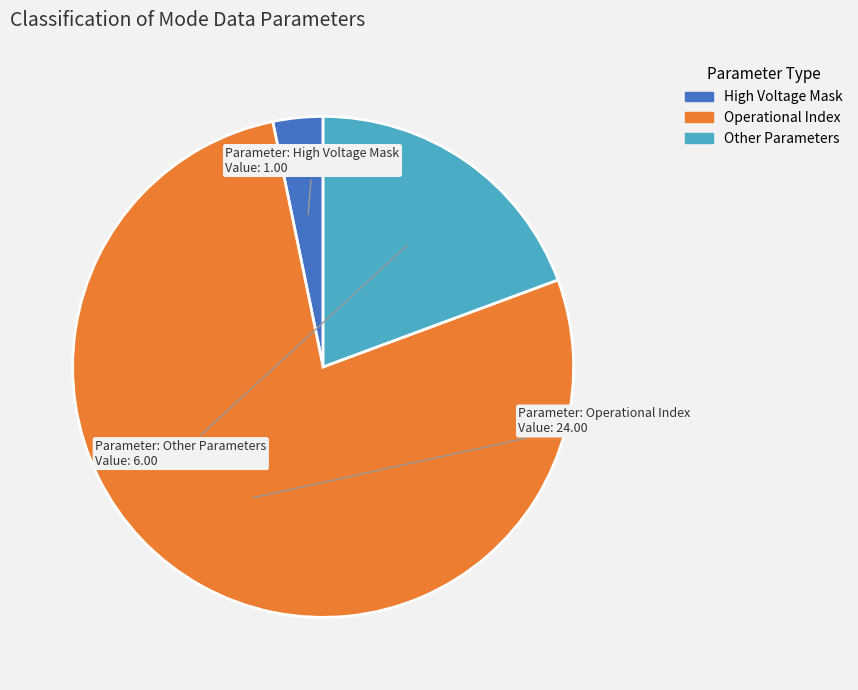

Combined, do High Voltage Mask and Operational Index account for over 50%?

Yes